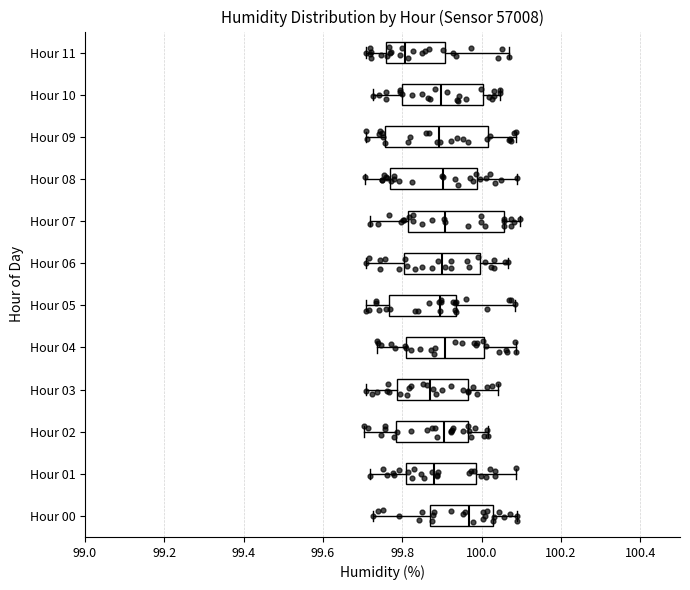

Which box has the furthest to the right median line?

Hour 00